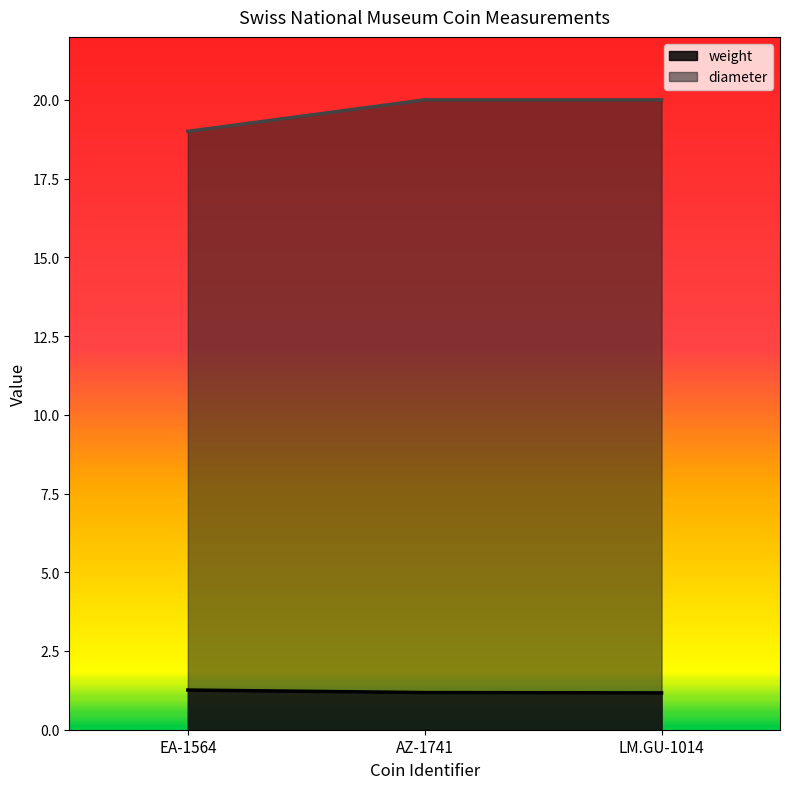

What position from the right is EA-1564?

3